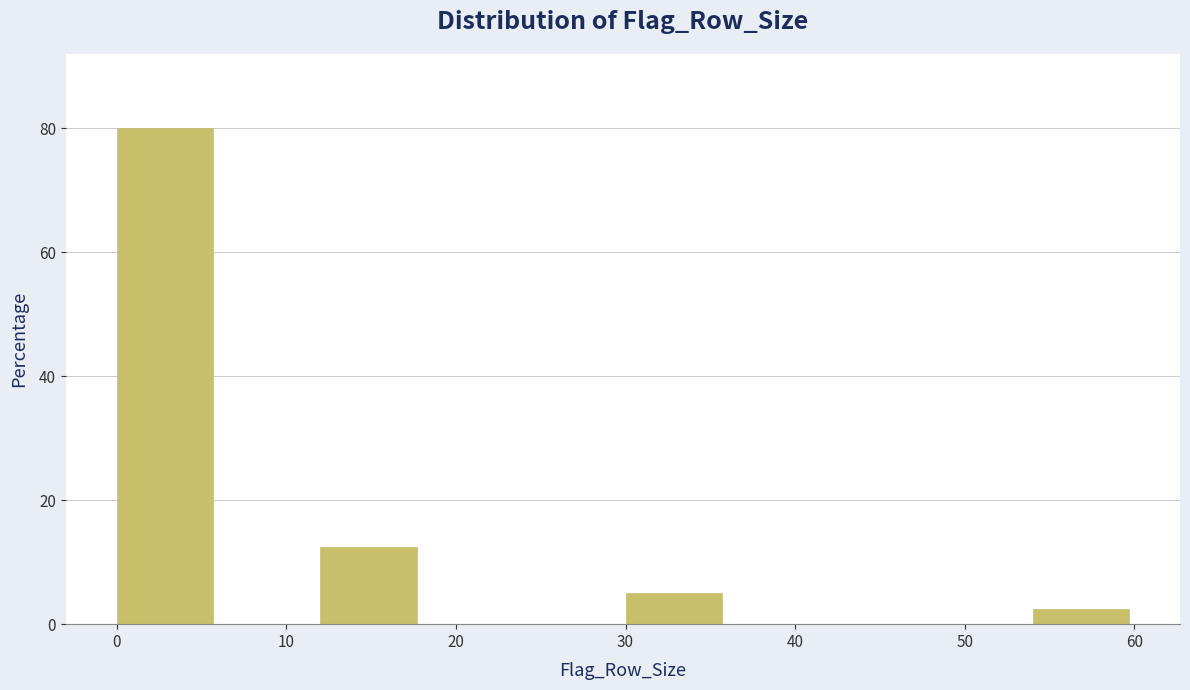

How tall is the bar that spans 30 to 36 on the x-axis? The values are not printed on the chart, so give them approximately, as read against the axis.

6